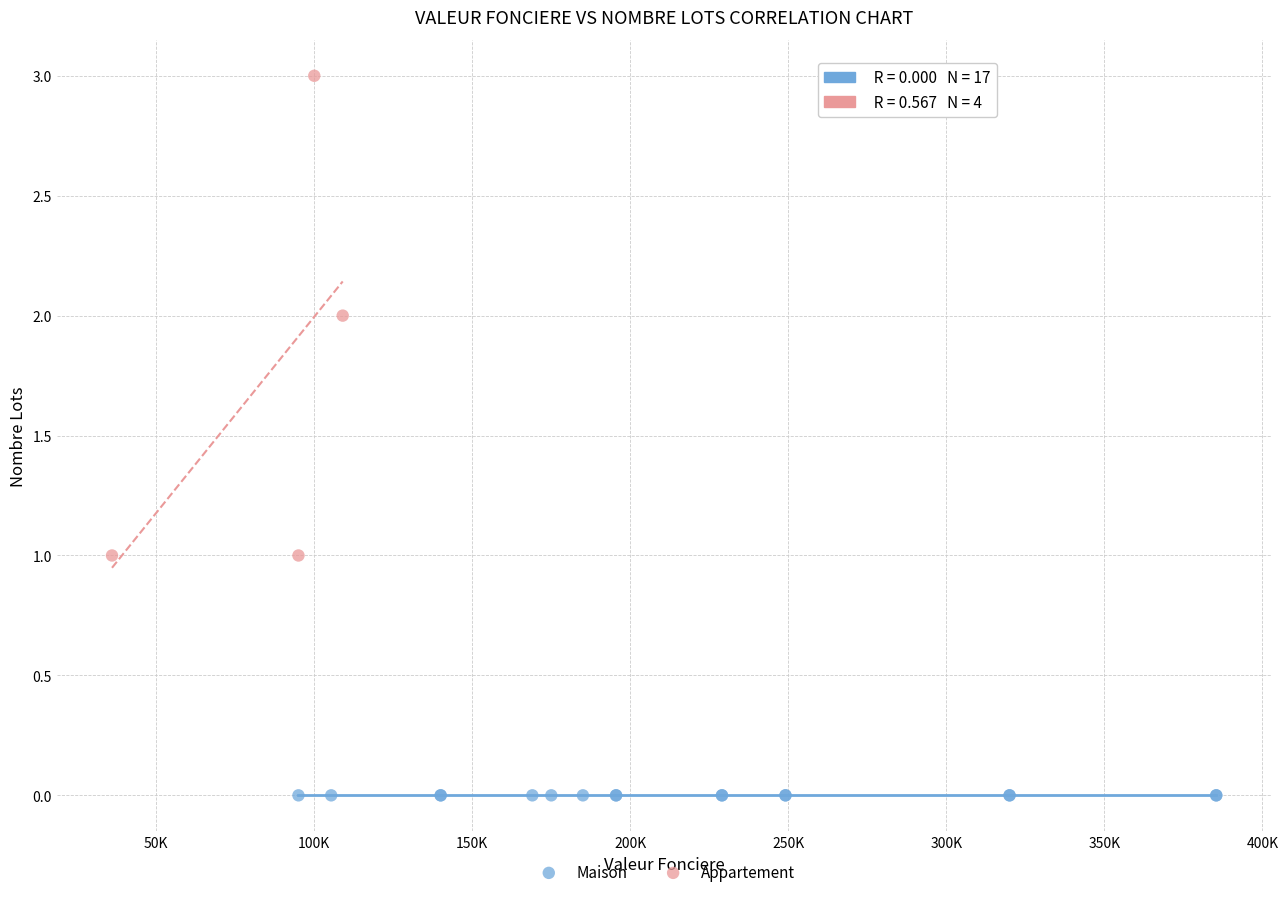

Which series contains the lowest Y value?

Maison